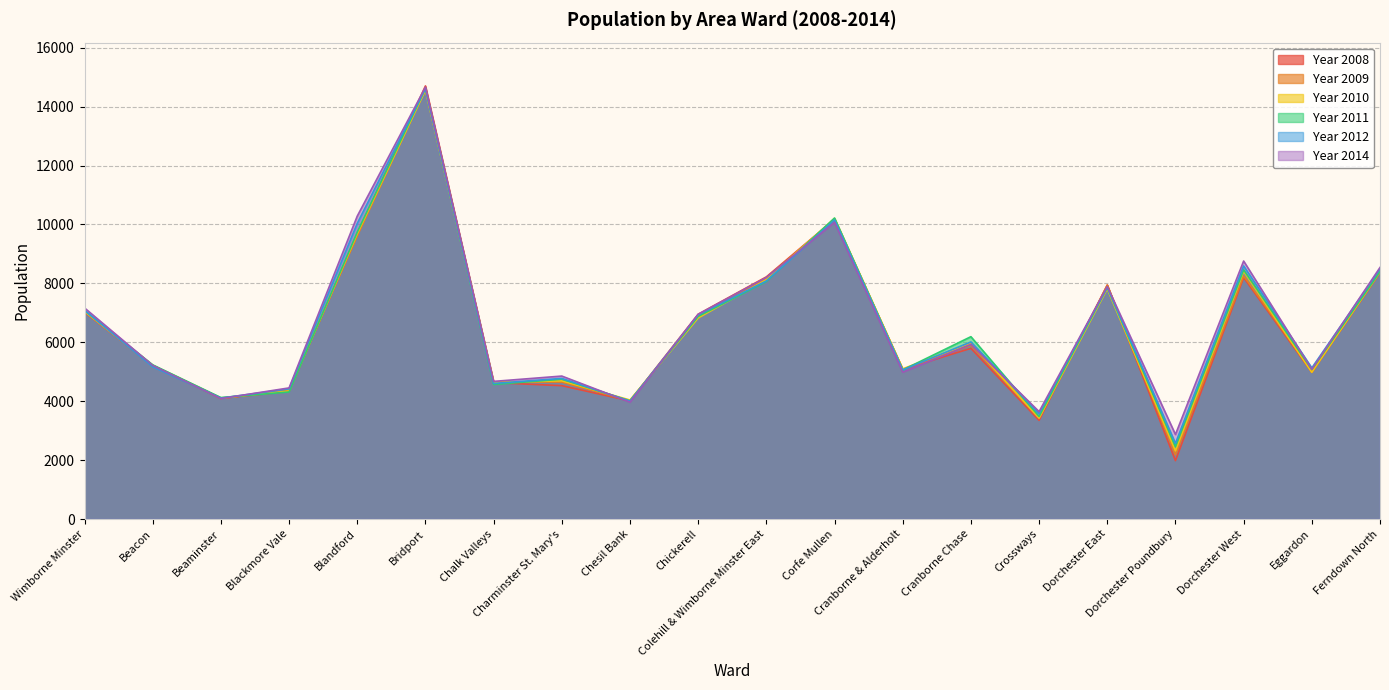

Which label corresponds to the largest value in the chart?

Bridport